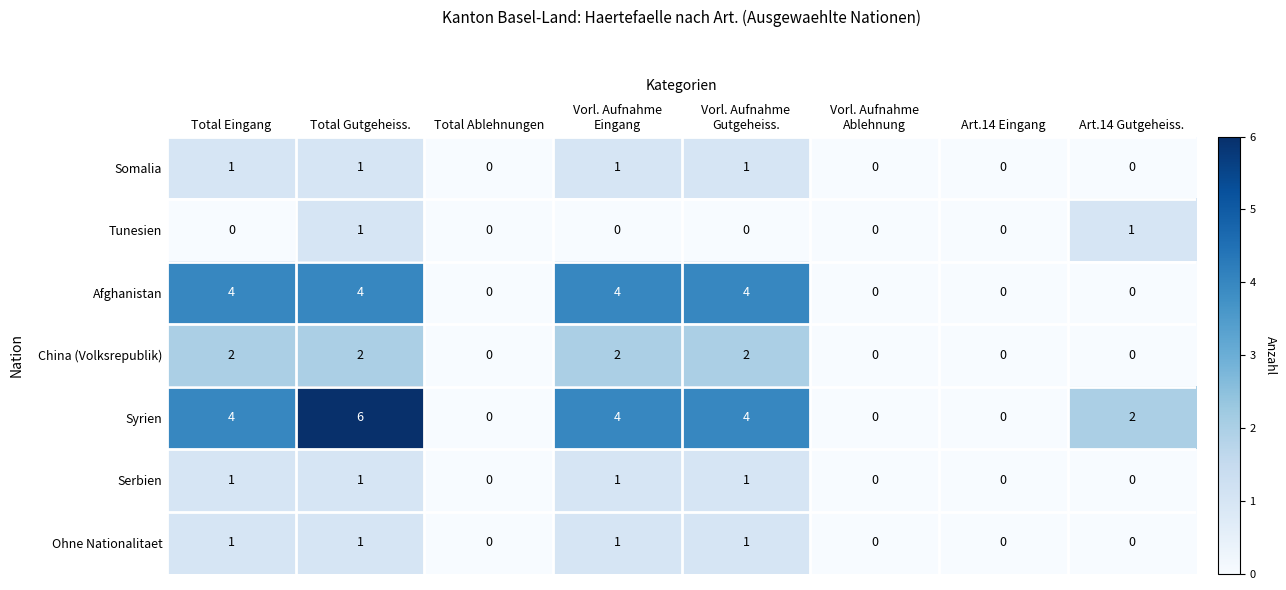

Which category has the highest value across all series?

Total Gutgeheiss.